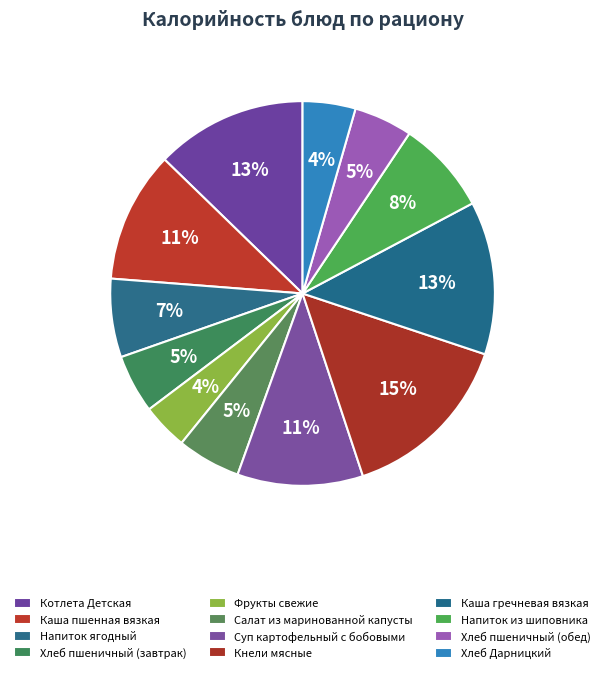

Which category has the biggest portion of the pie?

Кнели мясные